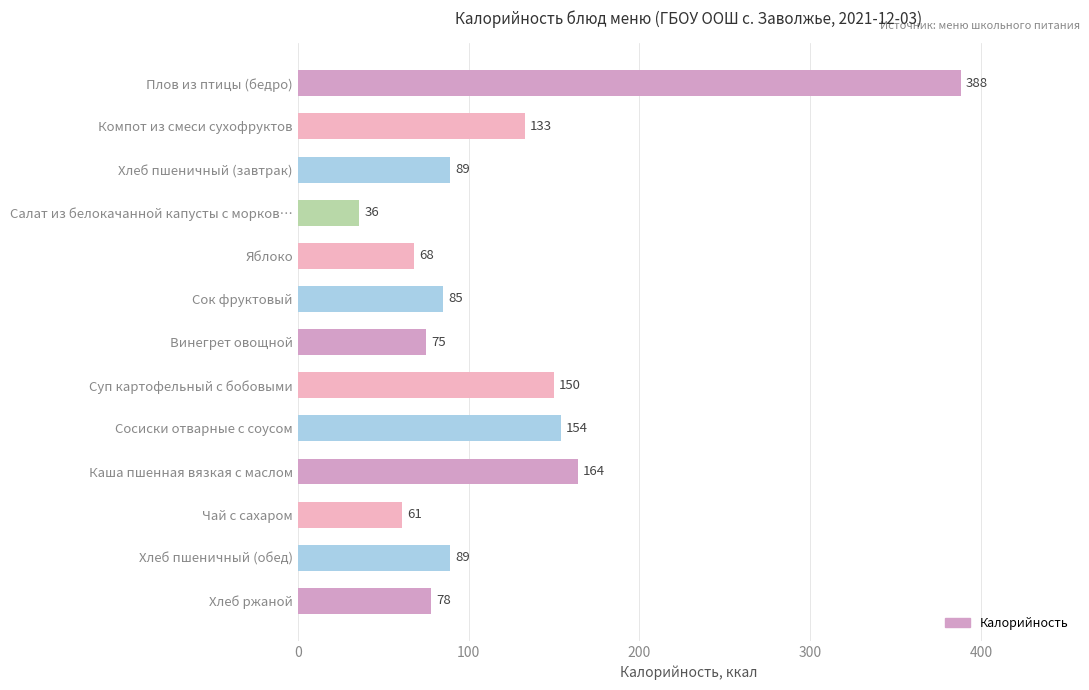

True or false: the data shows 89 at Хлеб пшеничный (завтрак).

True